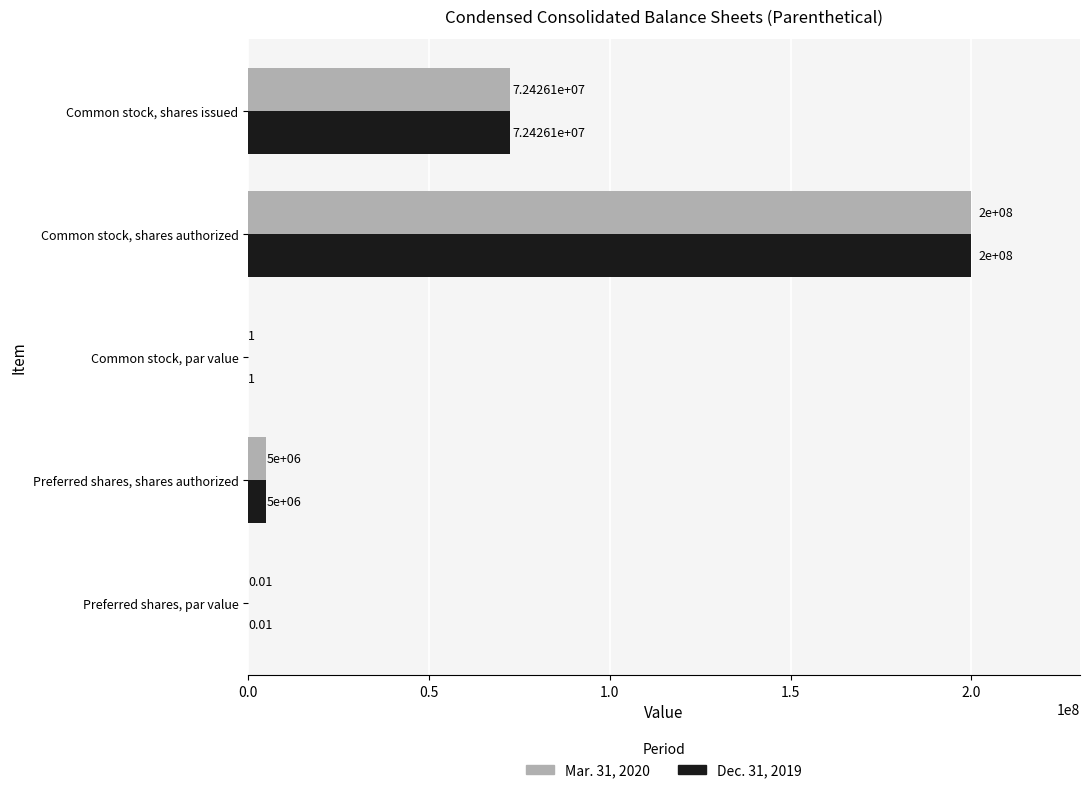

What is the sum of the Dec. 31, 2019 values at Preferred shares, par value and Common stock, shares authorized?

200000000.0